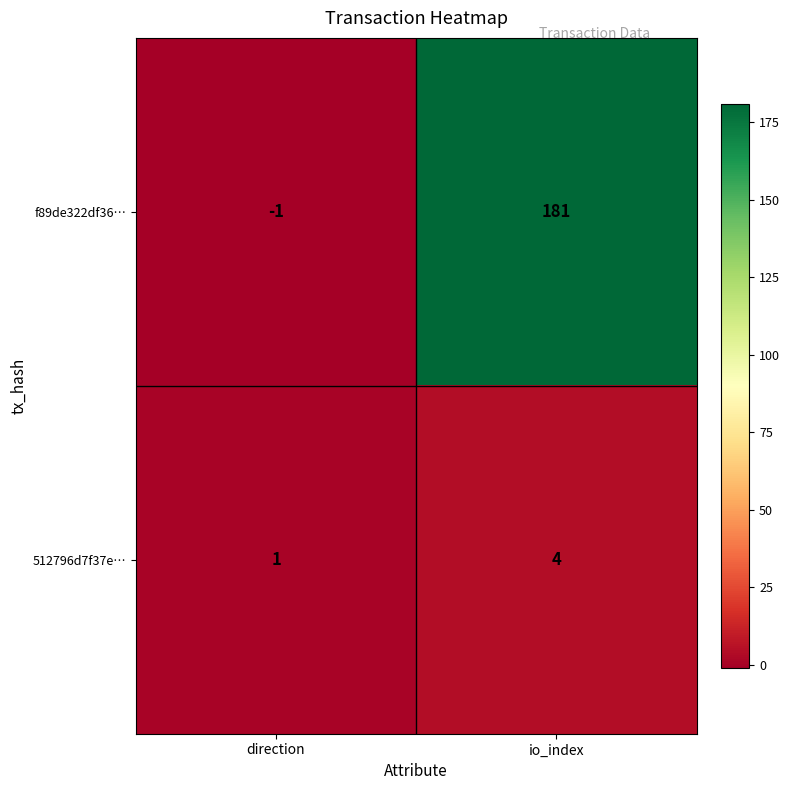

What is the difference between the highest and lowest values at direction?

2